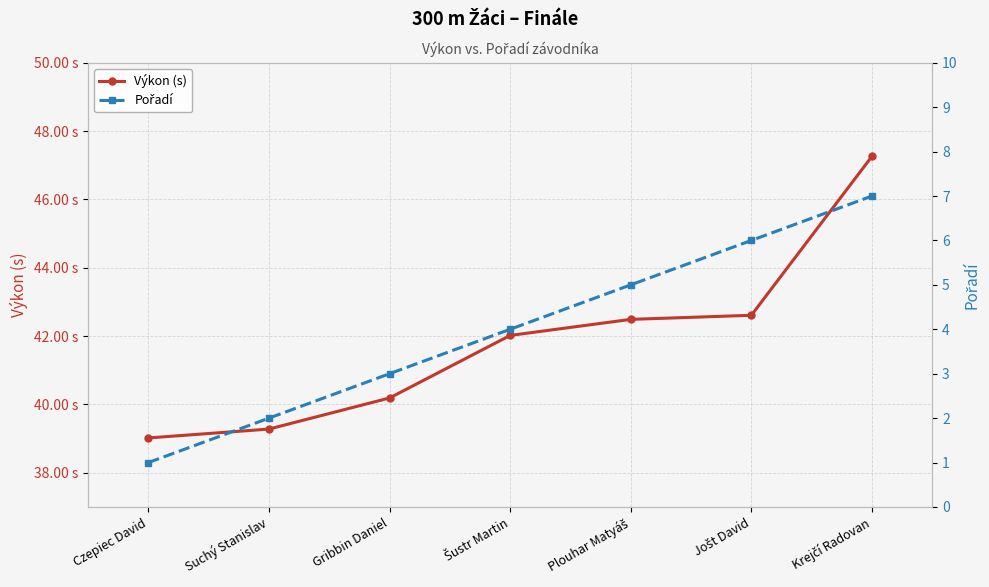

At how many categories does at least one series exceed 3?

7